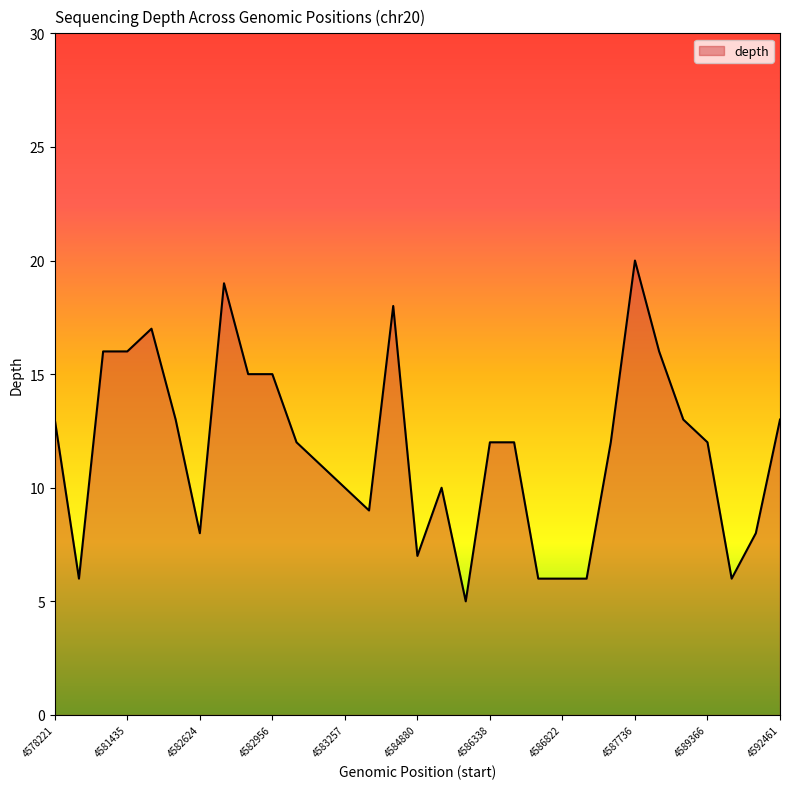

What is the minimum value shown in the chart?

5